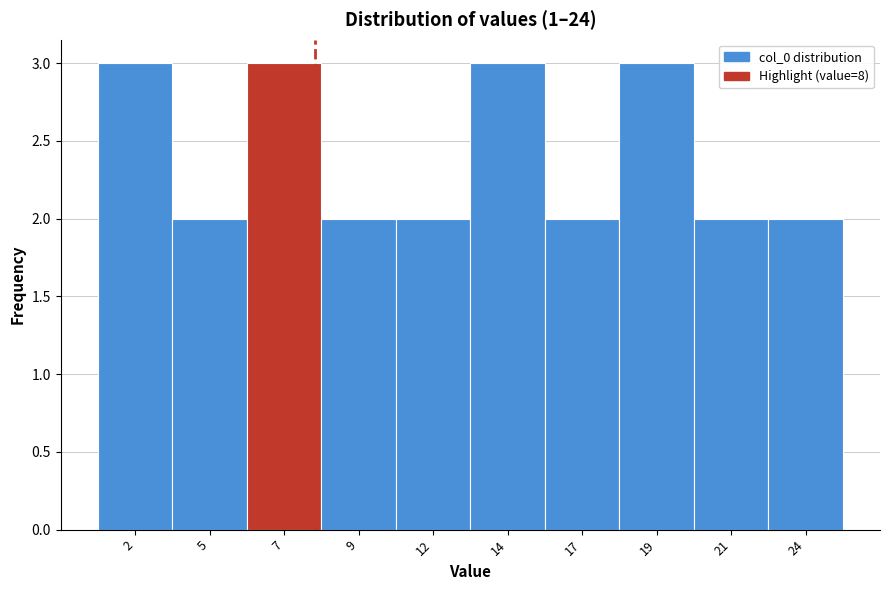

Reading right to left, transcribe all the data shown in this chart.

24=2	21=2	19=3	17=2	14=3	12=2	9=2	7=3	5=2	2=3